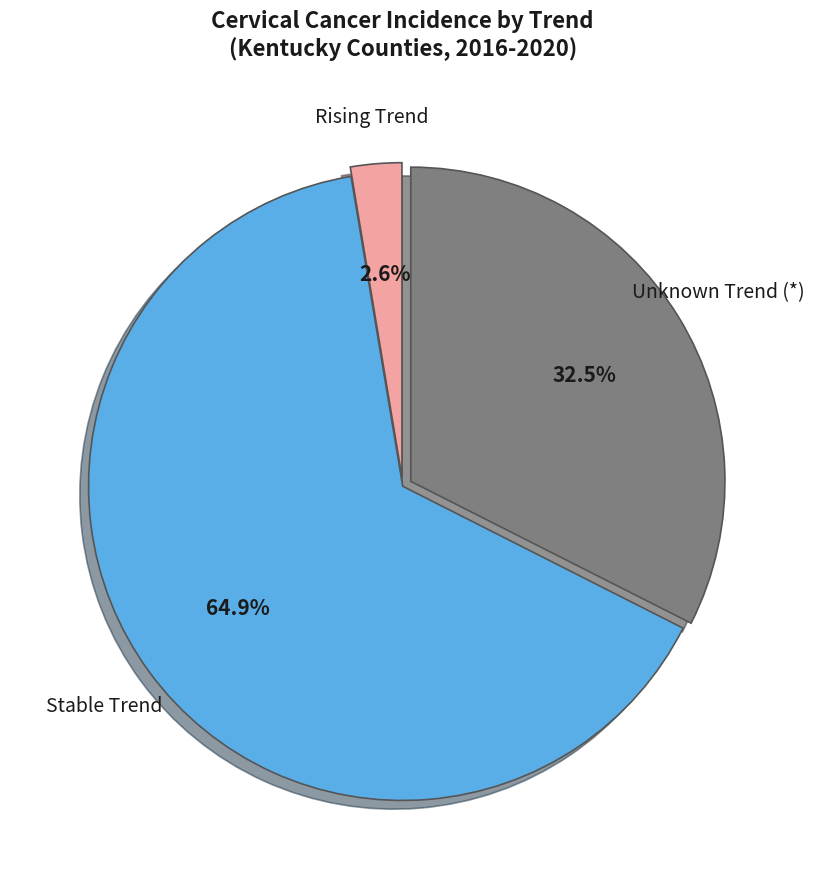

Between Unknown Trend (*) and Stable Trend, which is larger?

Stable Trend